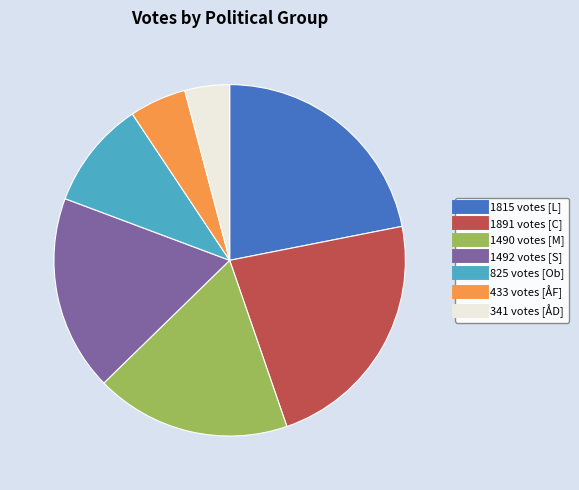

Is there a majority slice in this chart?

No